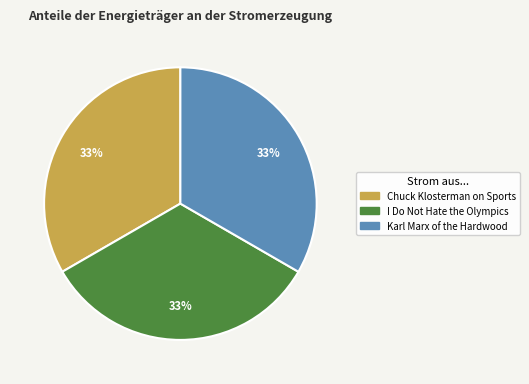

To the nearest percent, what portion does Chuck Klosterman on Sports represent?

33%